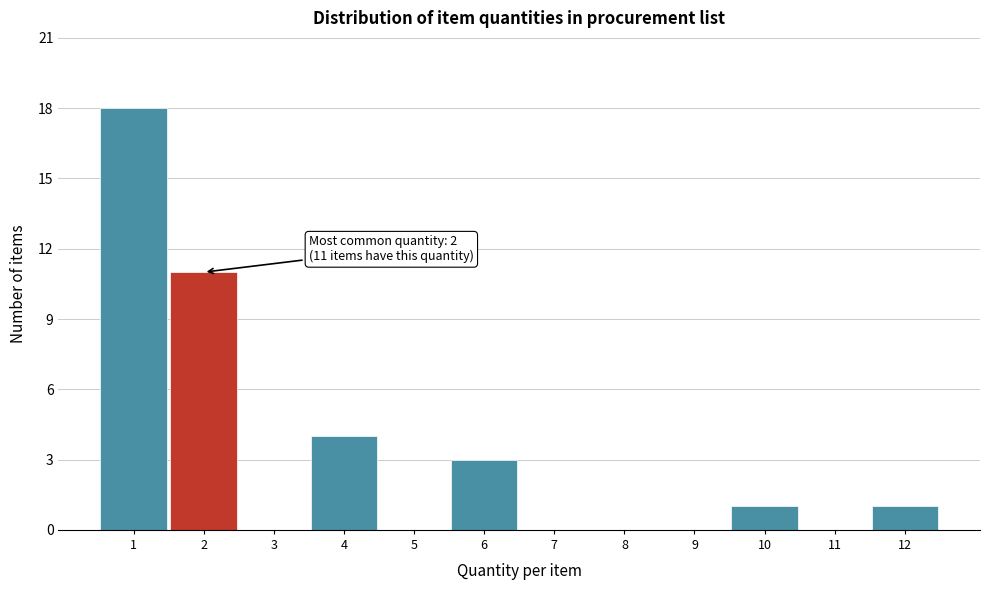

Reading left to right, list all the values displayed in this chart.

1=18	2=11	3=0	4=4	5=0	6=3	7=0	8=0	9=0	10=1	11=0	12=1